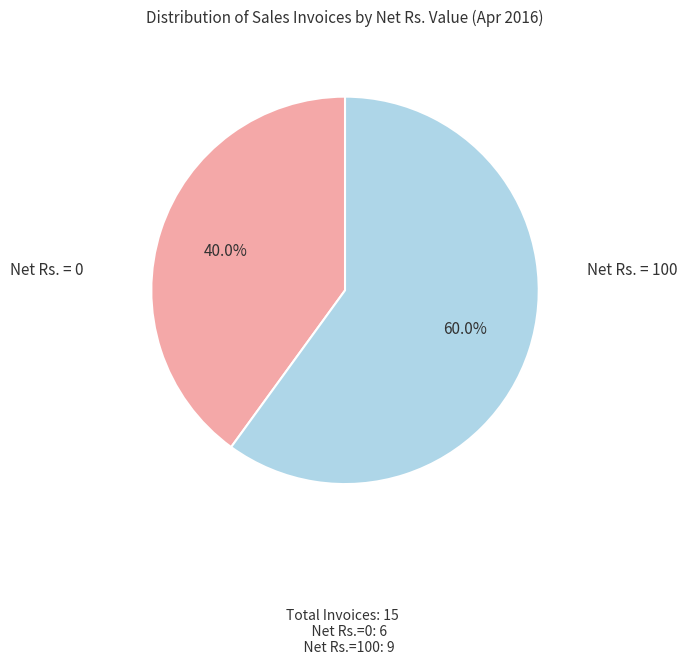

What is the largest slice in the pie chart?

Net Rs. = 100